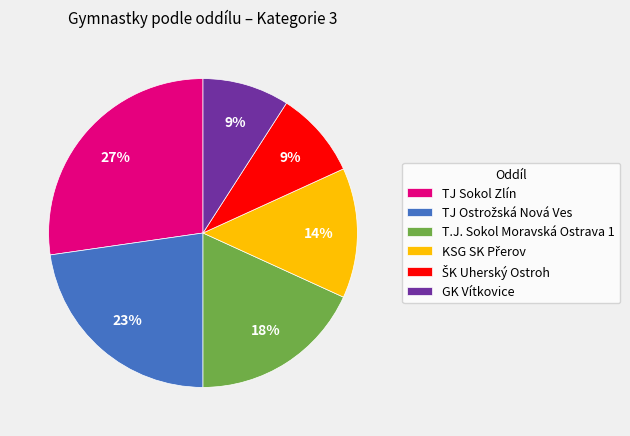

How many segments does this pie chart have?

6